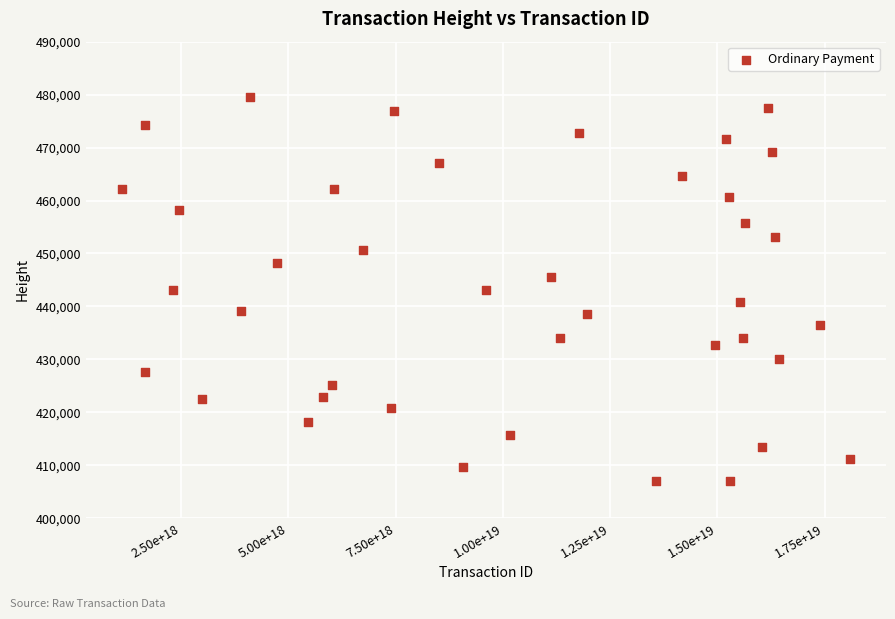

What is the range of X values (max minus min)?

16955530636773128192